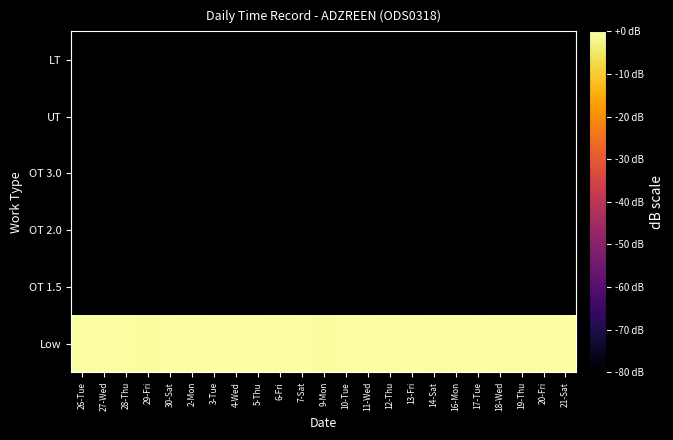

Which label corresponds to the smallest value in the chart?

26-Tue